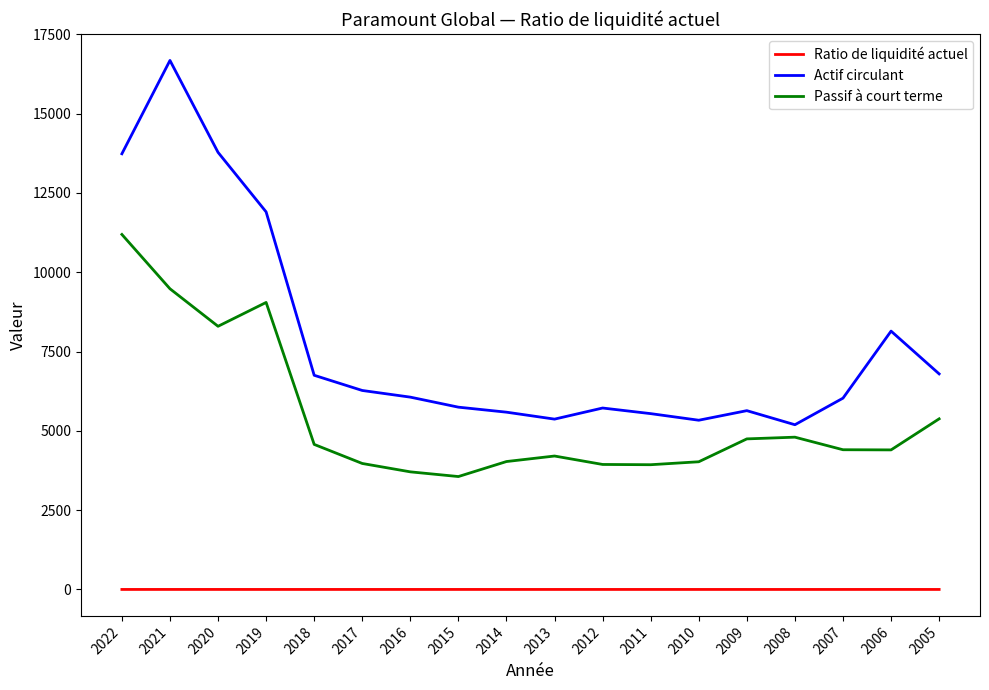

How many lines are shown in the chart?

3